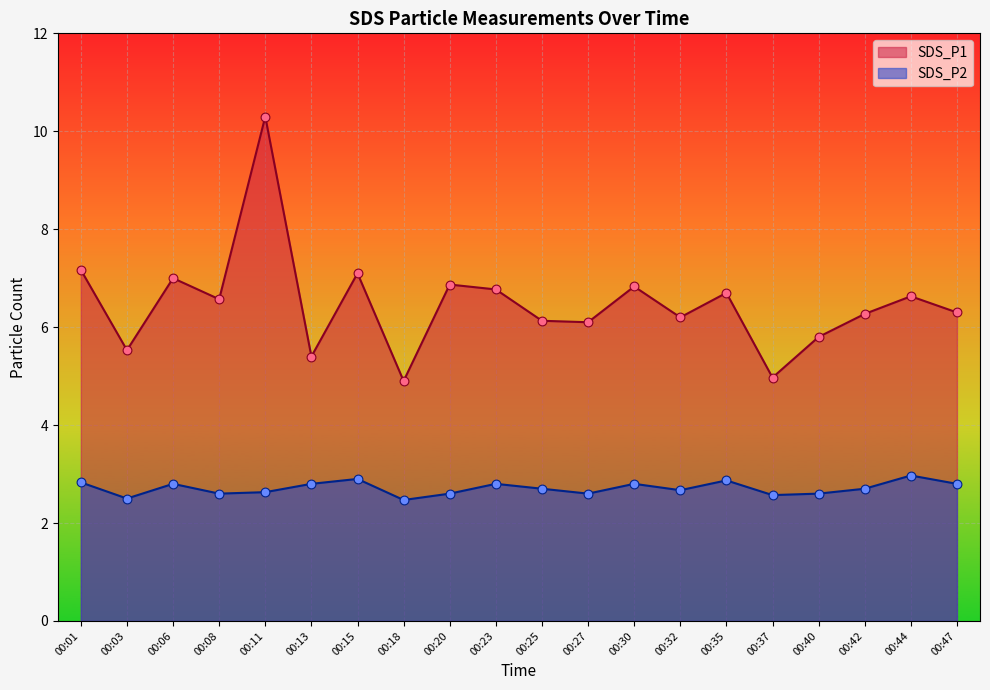

Is the value of SDS_P1 at 00:47 greater than the value of SDS_P2 at 00:35?

Yes